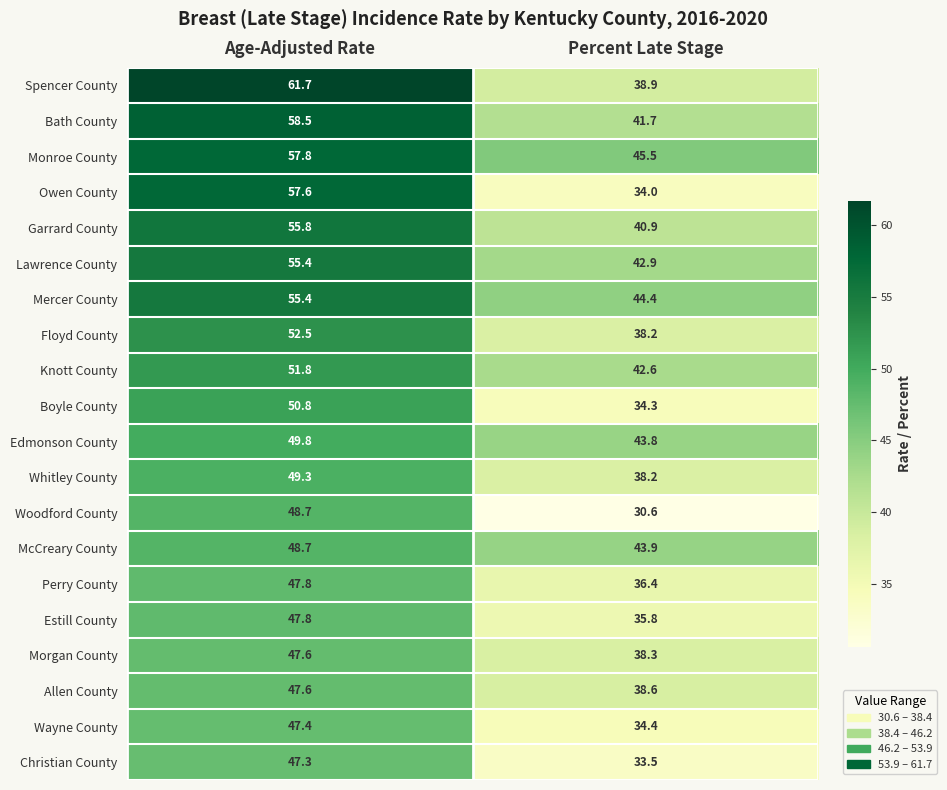

At which category does the chart reach its peak across all series?

Age-Adjusted Rate